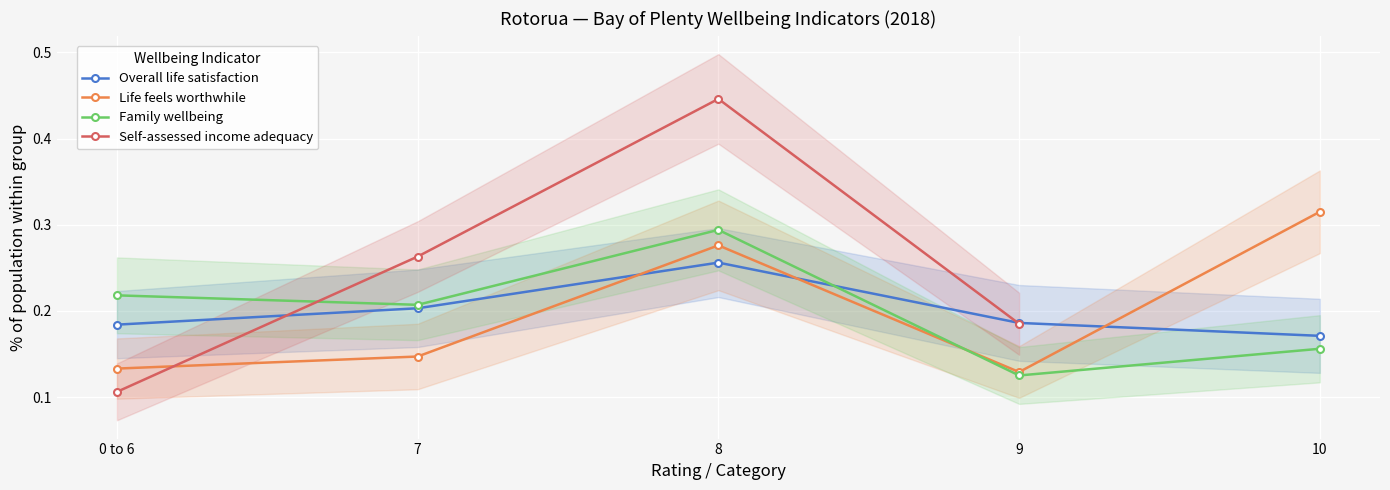

What is the label of the 5th point from the right?

0 to 6